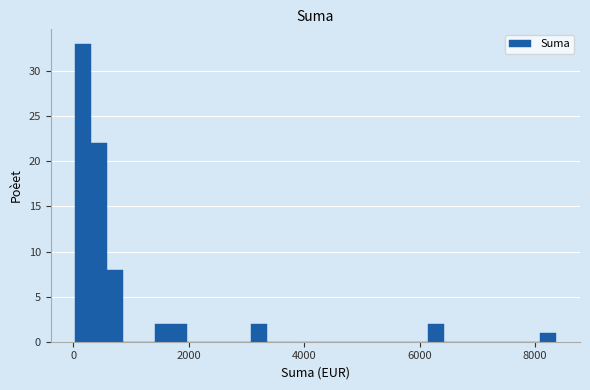

Read against the x-axis, roughly where is the centre of the tallest bar?

200